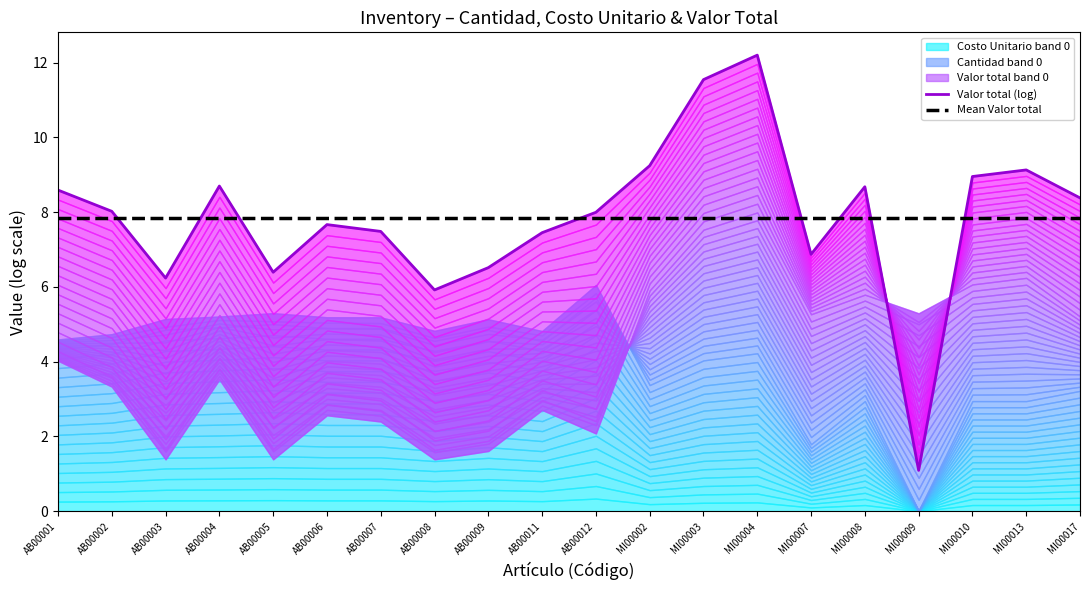

Which series has the largest total across all categories?

Valor total (log)